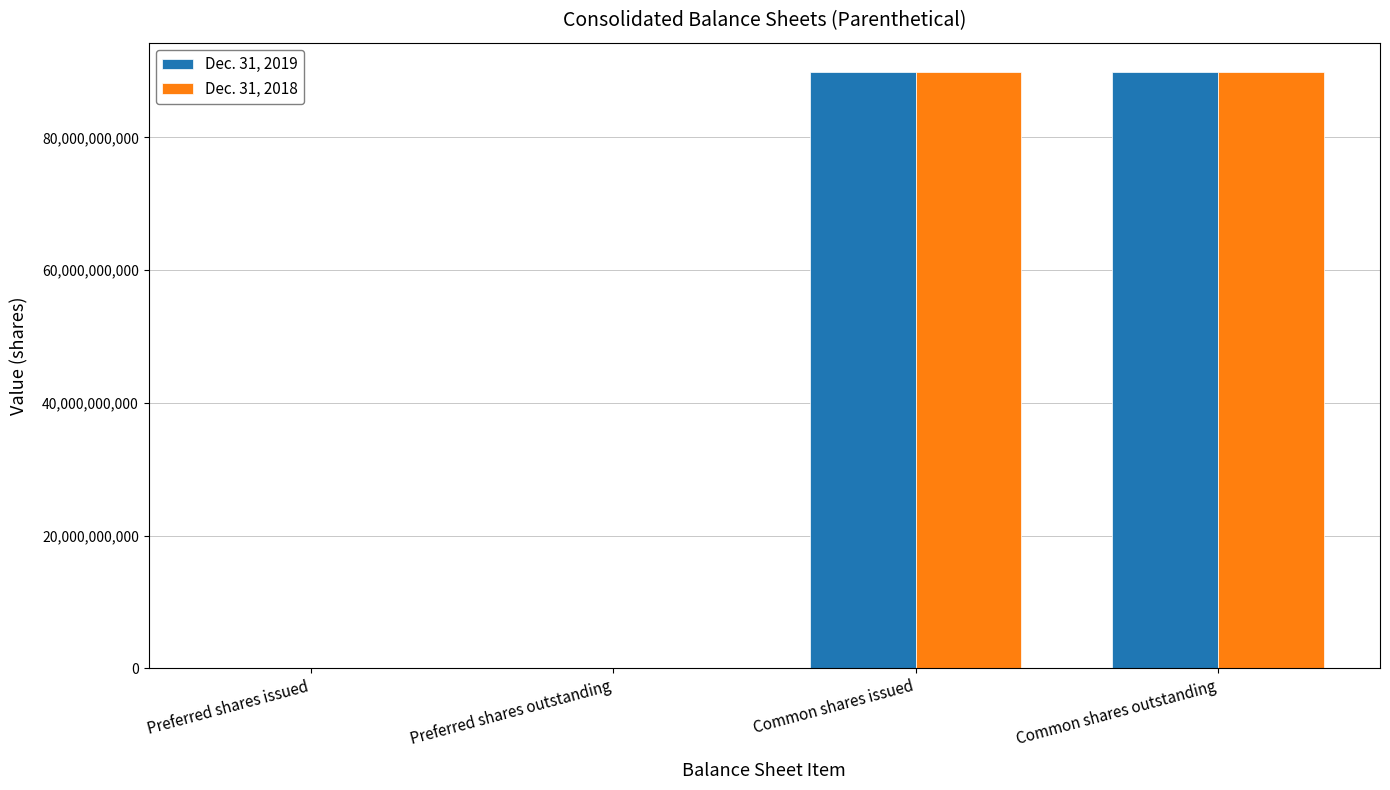

What is the maximum value shown in the chart?

89789407996